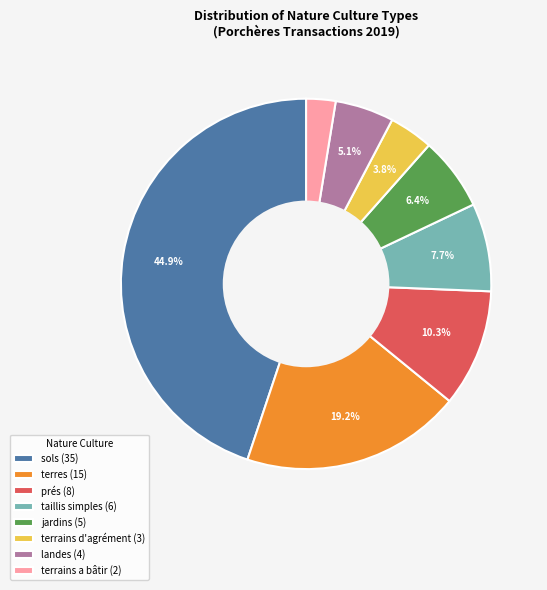

The prés slice represents 24% of the pie. True or false?

False